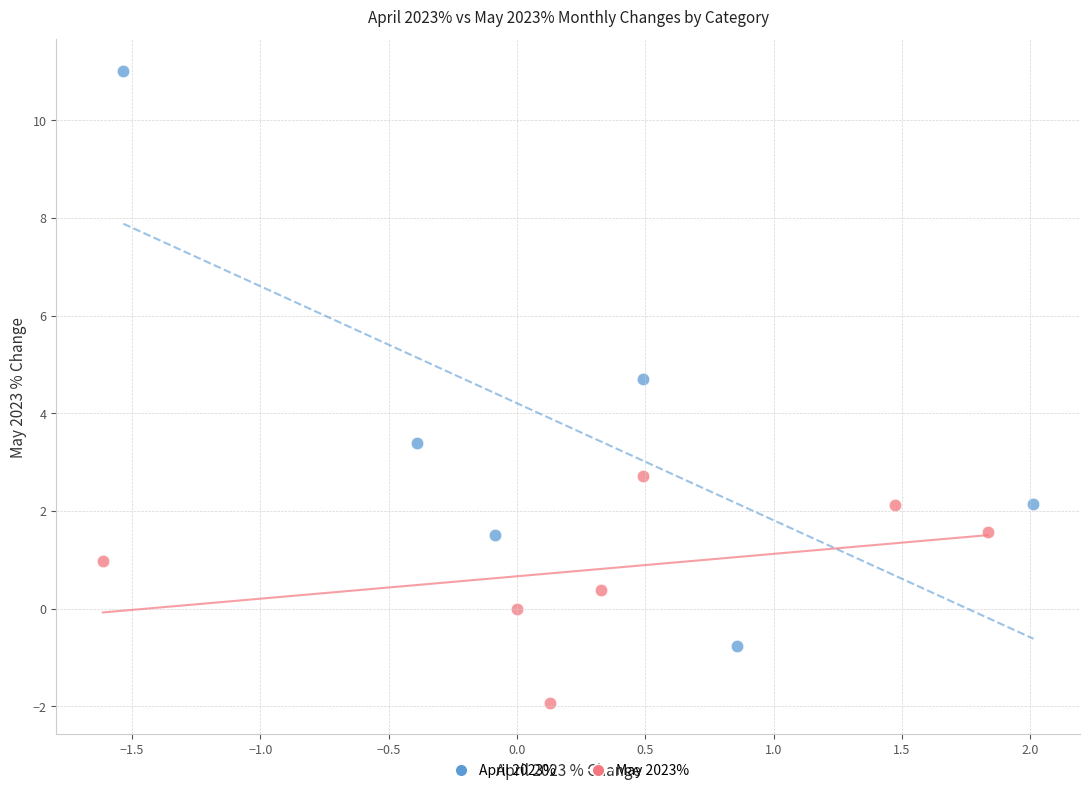

Which series has the largest Y range (max minus min)?

April 2023%